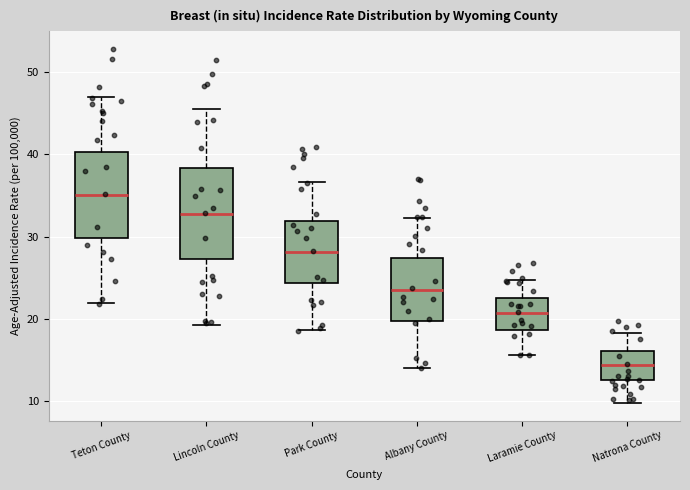

Reading left to right, transcribe this box plot: for each box, give where its median line is, the range the box spans, and where its two whiskers end, as read against the y-axis. The values are not printed on the chart, so give them approximately, as read against the axis.

Teton County: median 35, box 30 to 40, whiskers 22 to 47
Lincoln County: median 33, box 27 to 38, whiskers 19 to 45
Park County: median 28, box 24 to 32, whiskers 19 to 37
Albany County: median 24, box 20 to 27, whiskers 14 to 32
Laramie County: median 21, box 19 to 23, whiskers 16 to 25
Natrona County: median 14, box 13 to 16, whiskers 10 to 18